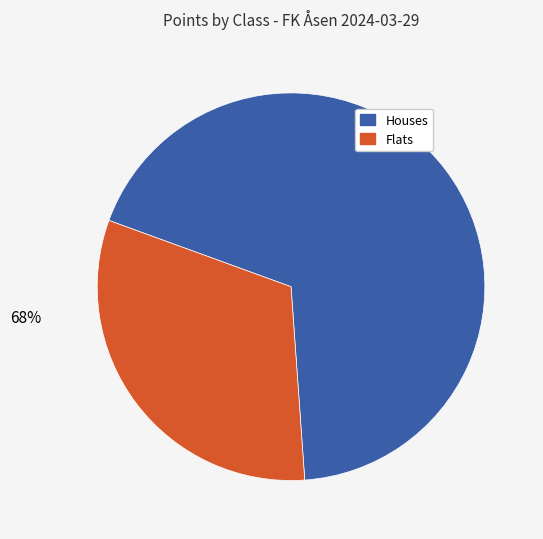

Which slice is the largest?

Houses